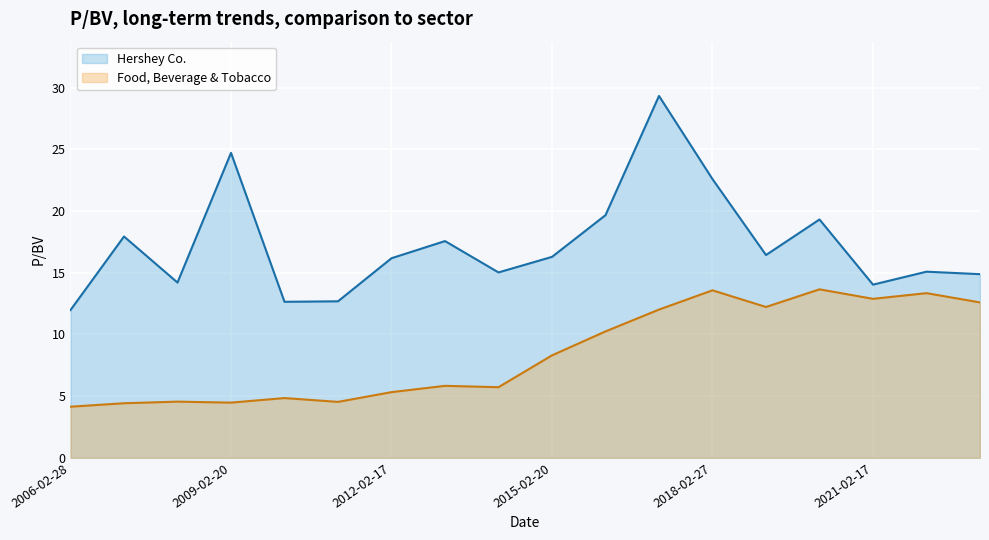

Reading right to left, extract all data points from this chart.

Hershey Co.: 2023-02-17=14.9	2022-02-18=15.1	2021-02-17=14.0	2020-02-20=19.3	2019-02-22=16.4	2018-02-27=22.6	2017-02-21=29.3	2016-02-26=19.7	2015-02-20=16.3	2014-02-21=15.0	2013-02-22=17.6	2012-02-17=16.2	2011-02-18=12.7	2010-02-19=12.6	2009-02-20=24.7	2008-02-19=14.2	2007-02-23=17.9	2006-02-28=12.0
Food, Beverage & Tobacco: 2023-02-17=12.6	2022-02-18=13.3	2021-02-17=12.9	2020-02-20=13.7	2019-02-22=12.2	2018-02-27=13.6	2017-02-21=12.0	2016-02-26=10.2	2015-02-20=8.3	2014-02-21=5.7	2013-02-22=5.8	2012-02-17=5.3	2011-02-18=4.5	2010-02-19=4.8	2009-02-20=4.5	2008-02-19=4.5	2007-02-23=4.4	2006-02-28=4.1